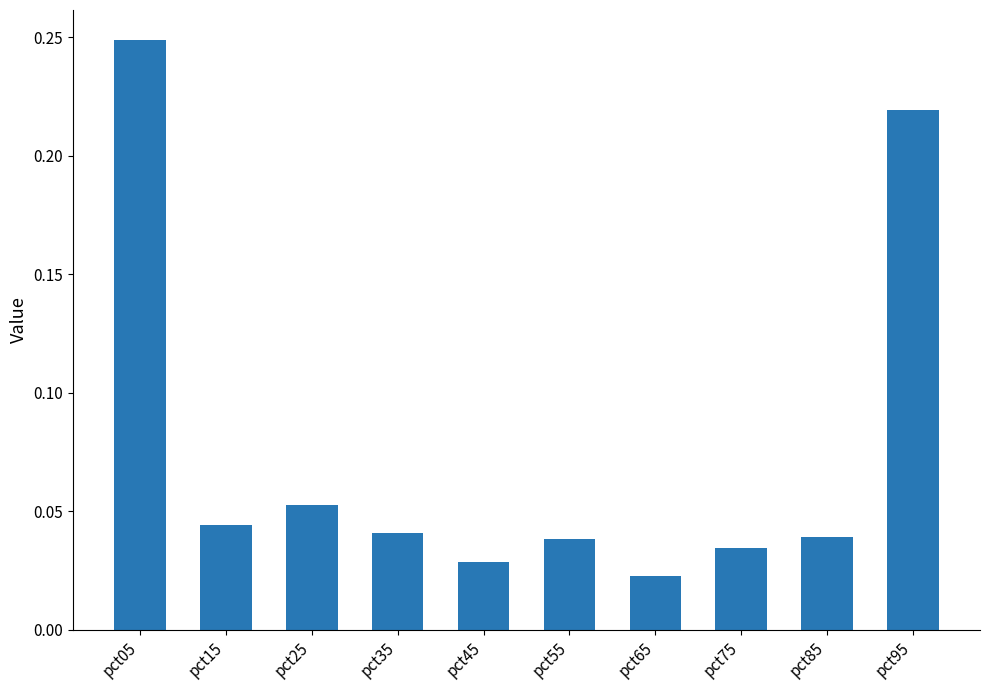

How many bars are there in total?

10